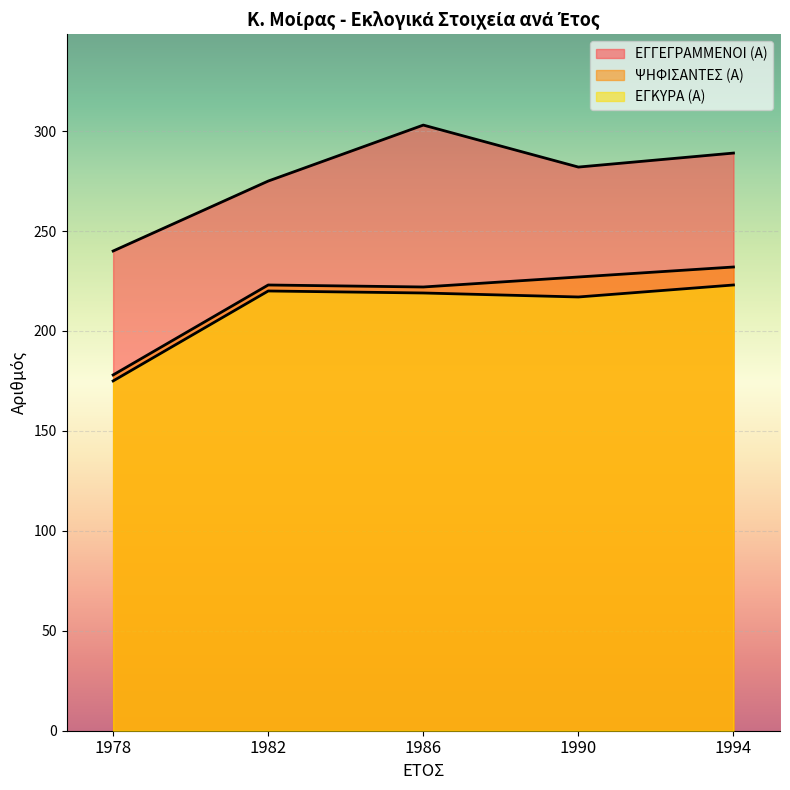

What is the total value across all series at 1990?

726